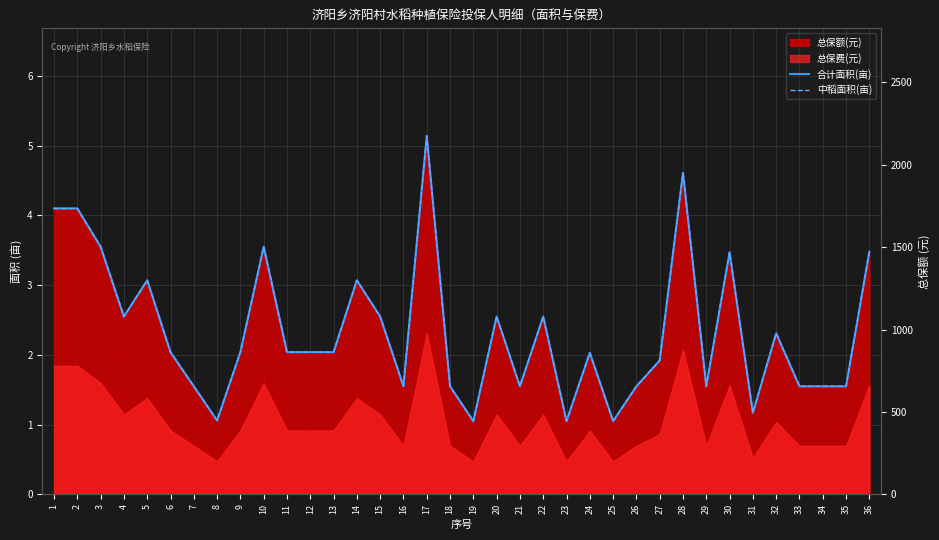

What is the value of the 合计面积(亩) point at the 12th from the left?

2.0